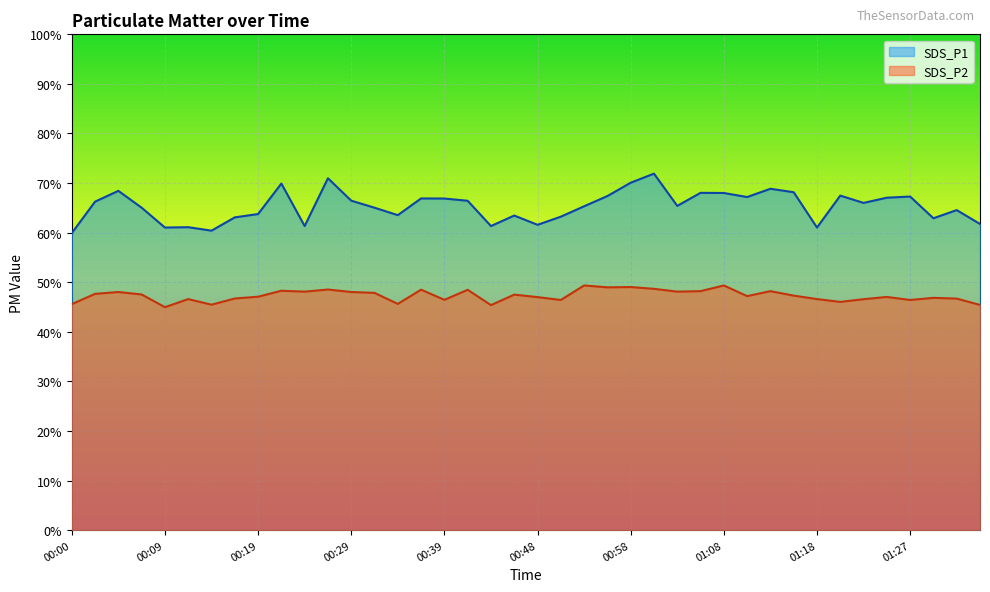

True or false: SDS_P1 and SDS_P2 intersect in this chart.

False